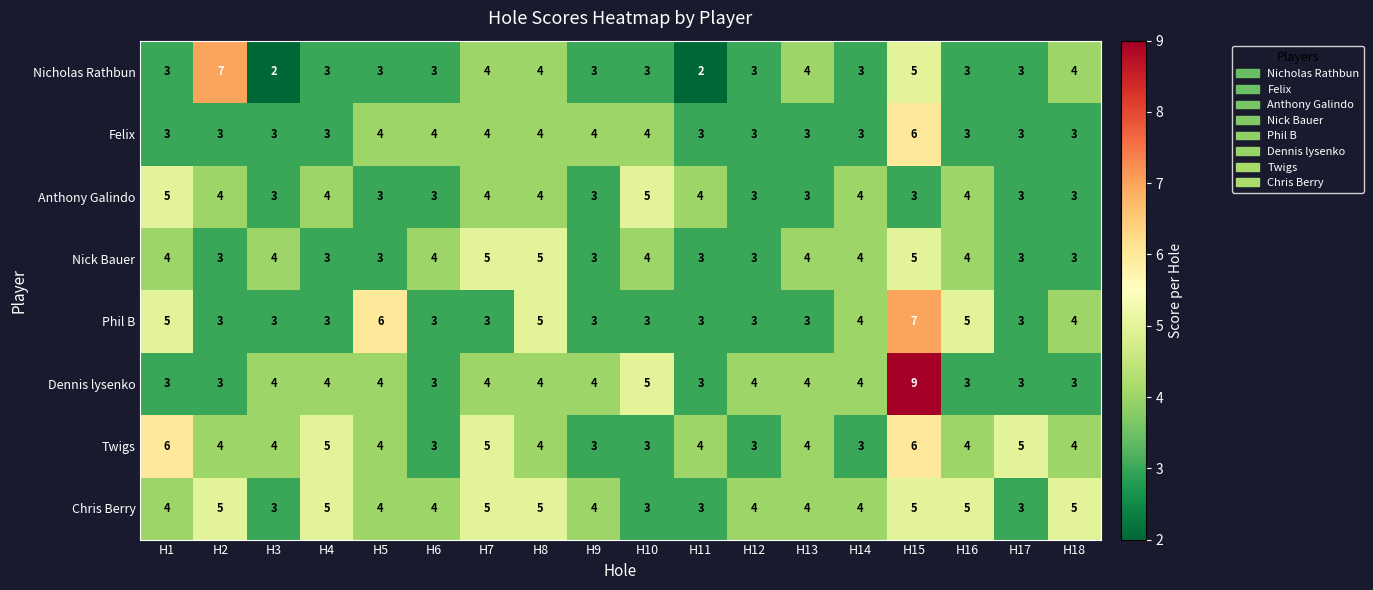

Which series has the largest total across all categories?

Chris Berry